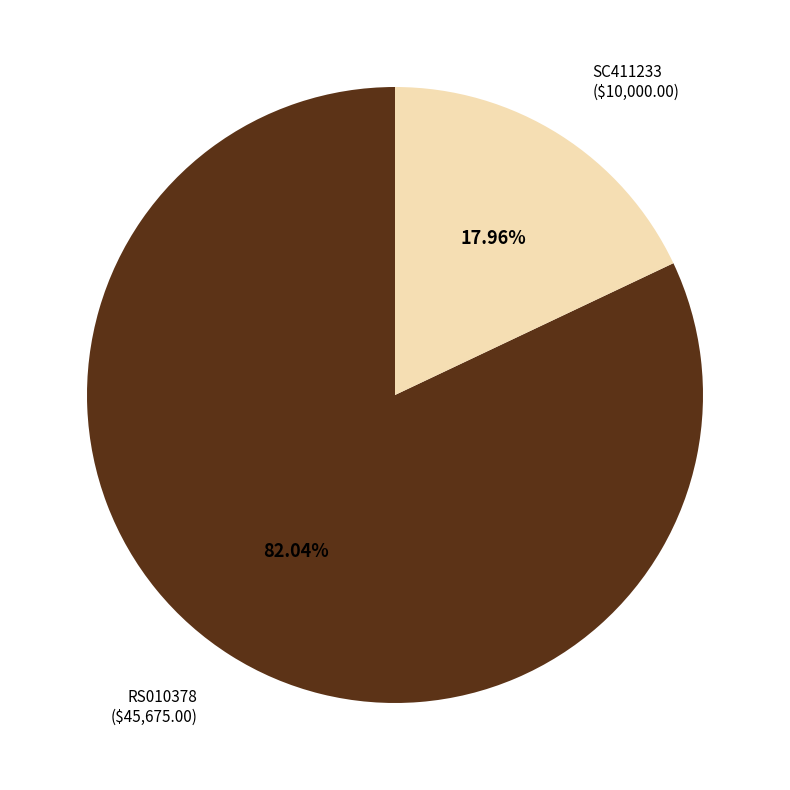

Count the number of slices in the pie.

2